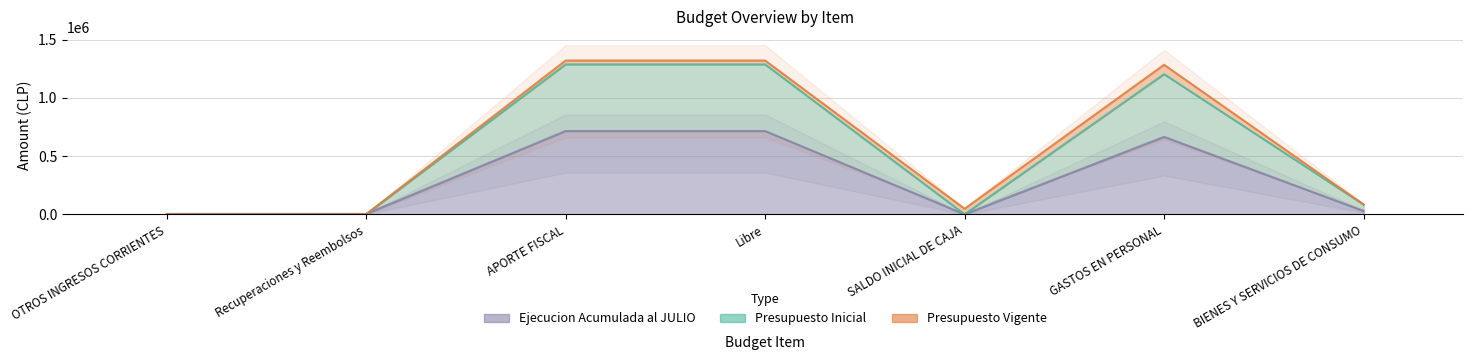

What is the value of the Ejecucion Acumulada al JULIO point at the 7th from the left?

28359